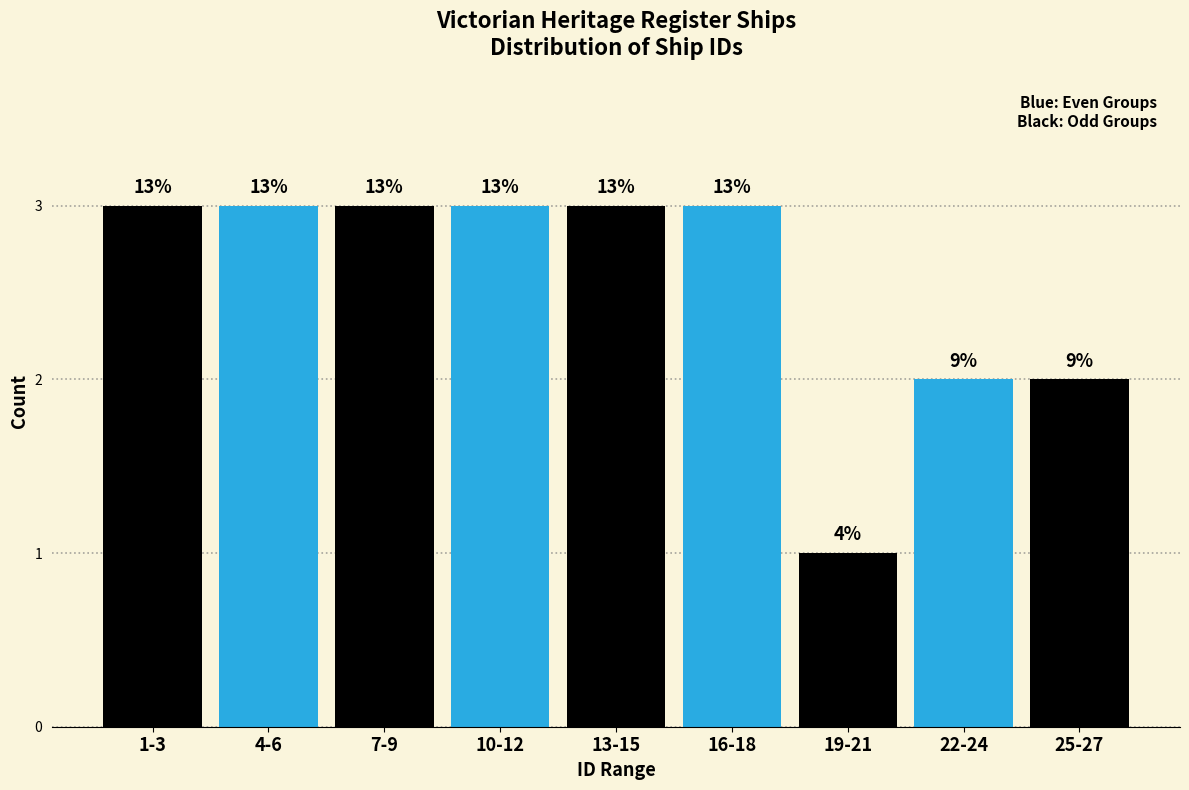

Are the bars horizontal?

No